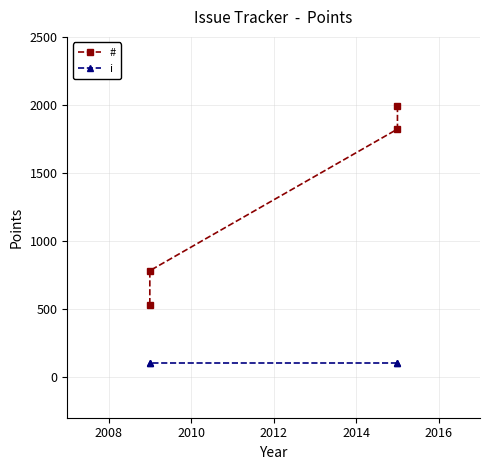

Reading left to right, extract all data points from this chart.

#: 1992	1822	781	529
i: 100	100	100	100